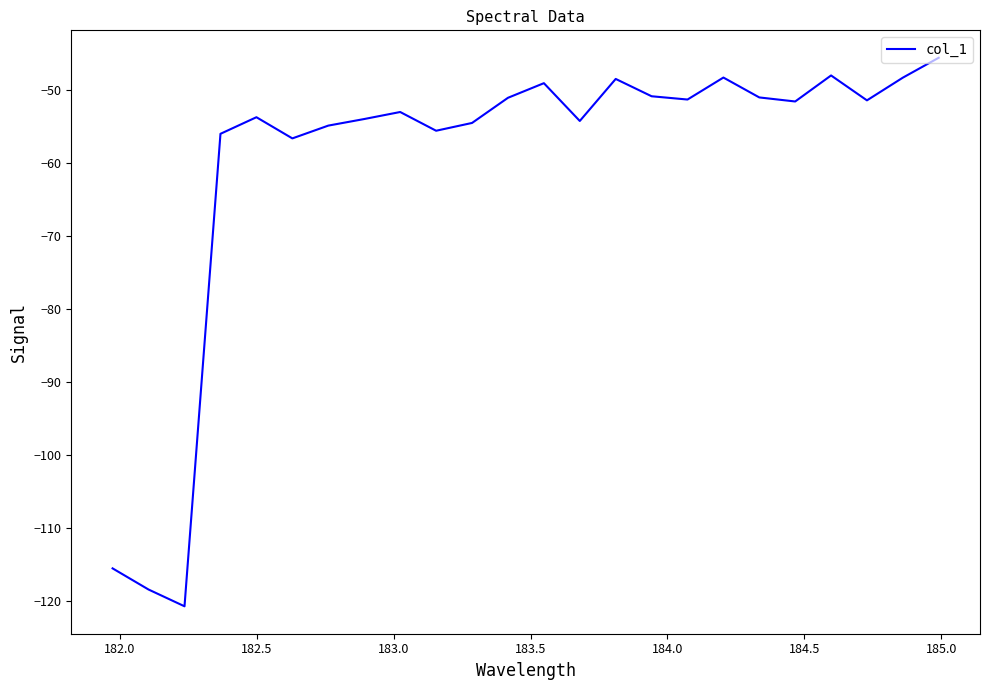

What is the smallest value displayed?

-120.7